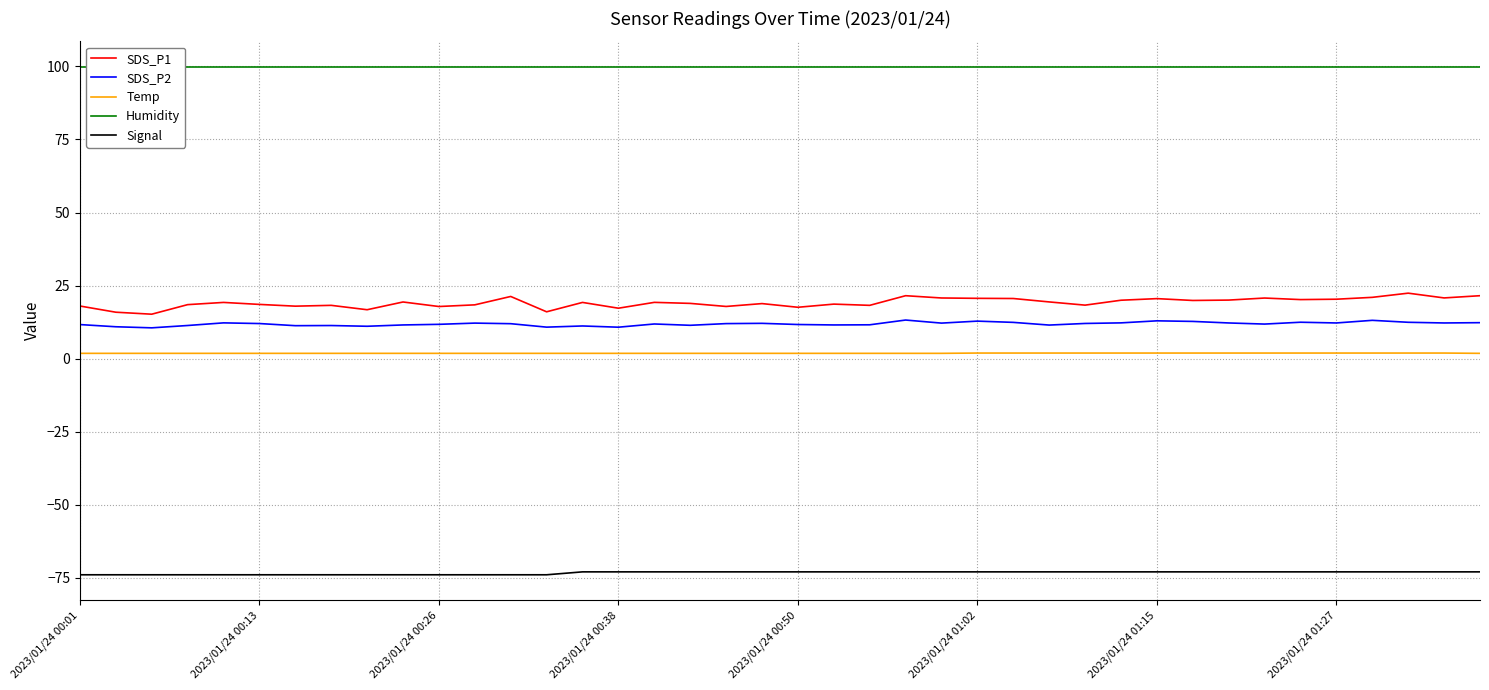

At 31, list the series in order from largest to smallest.

Humidity, SDS_P1, SDS_P2, Temp, Signal